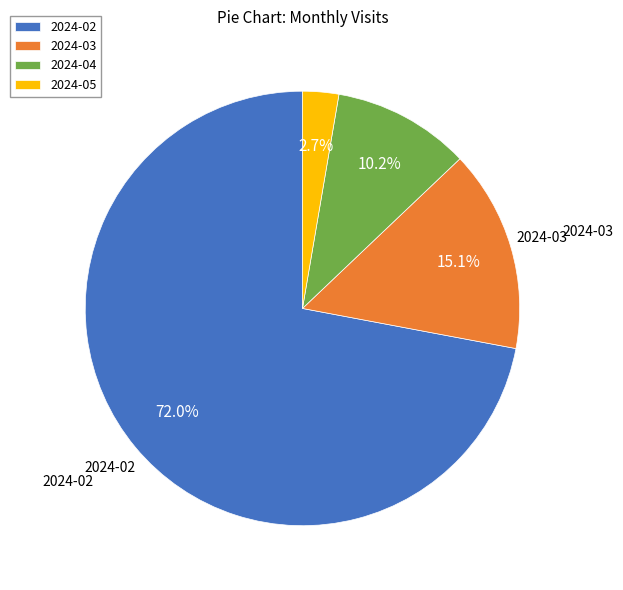

What percentage is the 2024-02 slice, to the nearest percent?

72%